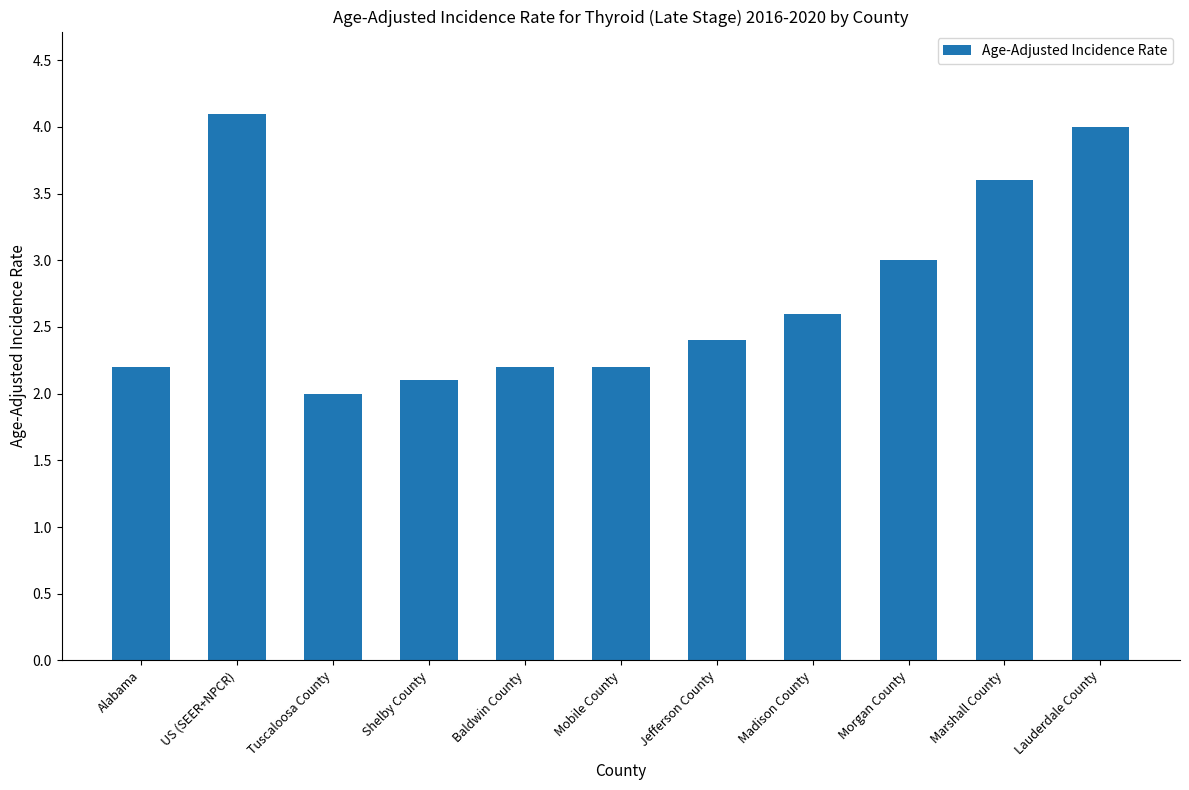

Does the chart contain stacked bars?

No